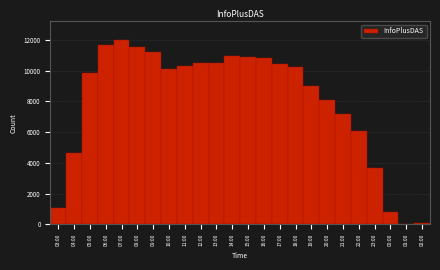

What is the label of the 5th bar from the left?

07:00